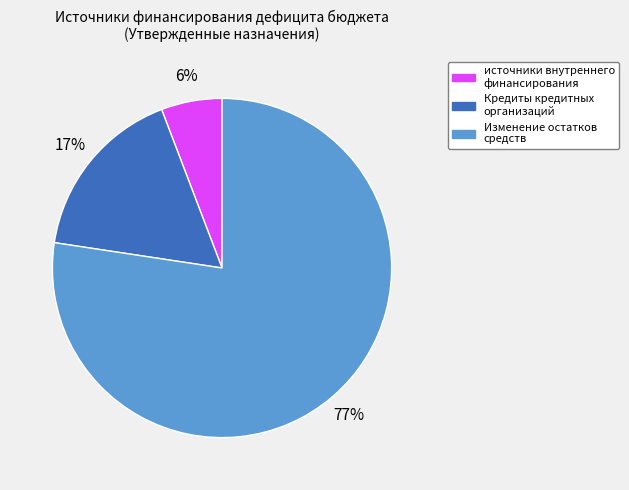

Is it true that Кредиты кредитных организаций is 11% of the pie?

False